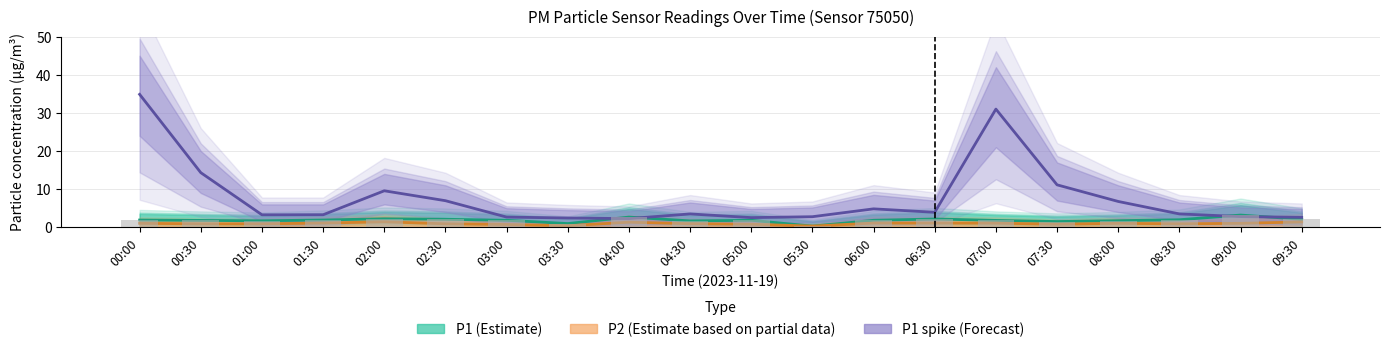

Count the number of data series in this chart.

3